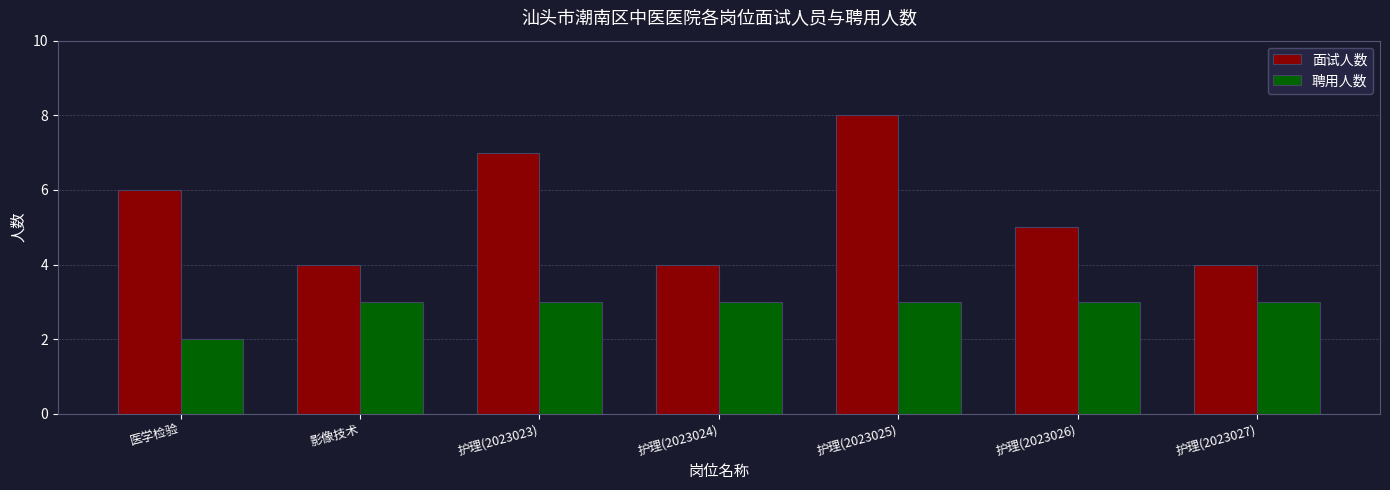

Reading left to right, transcribe all the data shown in this chart.

面试人数: 医学检验=6	影像技术=4	护理(2023023)=7	护理(2023024)=4	护理(2023025)=8	护理(2023026)=5	护理(2023027)=4
聘用人数: 医学检验=2	影像技术=3	护理(2023023)=3	护理(2023024)=3	护理(2023025)=3	护理(2023026)=3	护理(2023027)=3